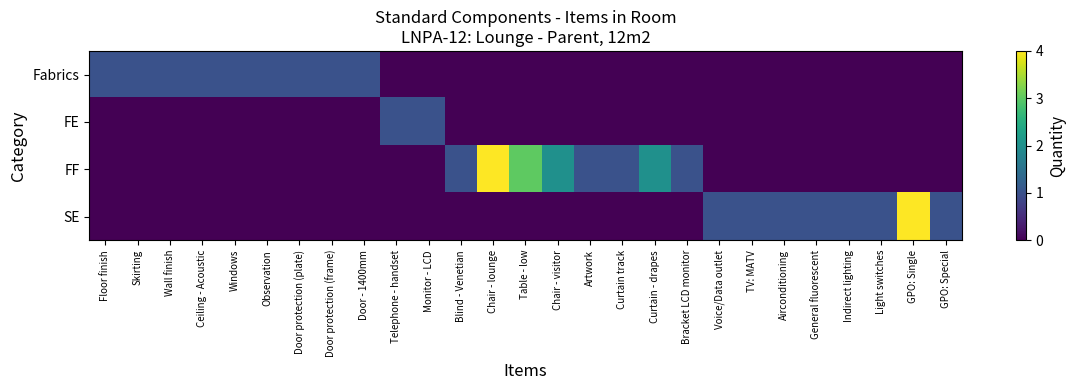

What is the total value across all series at Skirting?

1